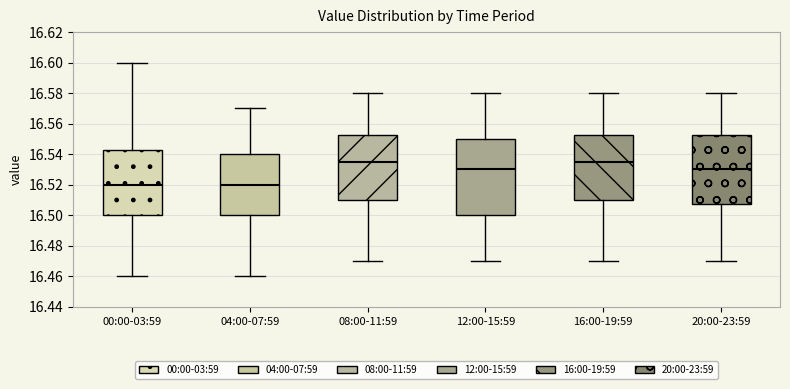

Comparing the boxes themselves (not the whiskers), which one is the tallest?

12:00-15:59